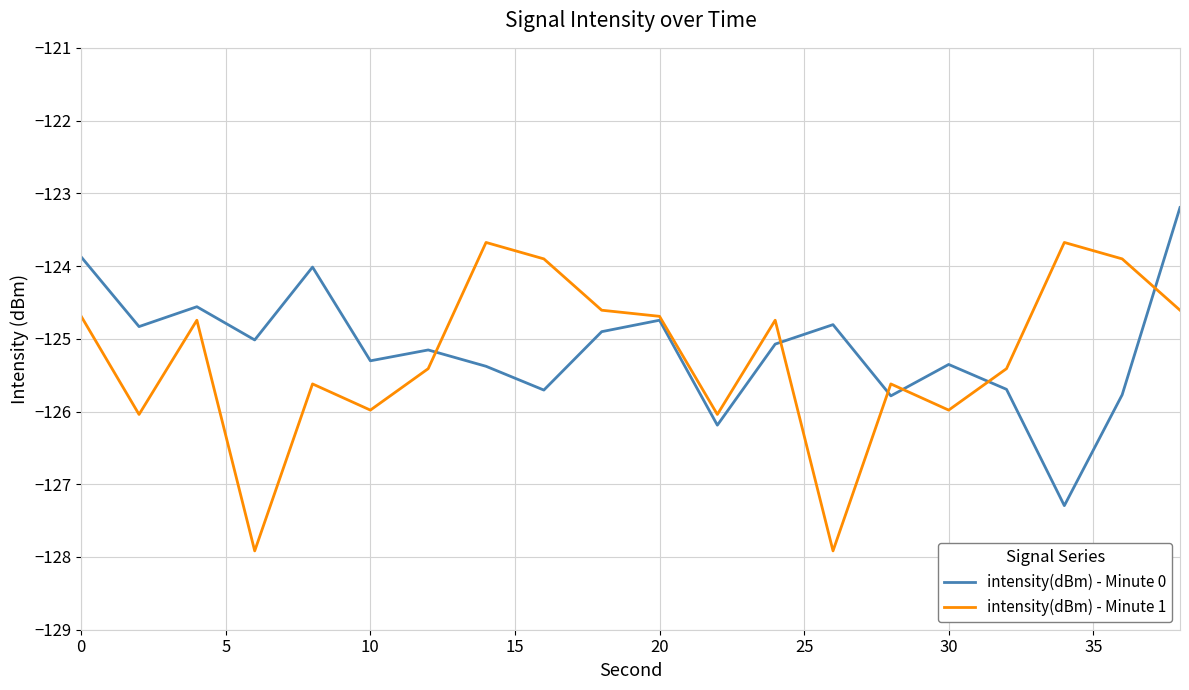

Which series has the widest spread of values?

intensity(dBm) - Minute 1